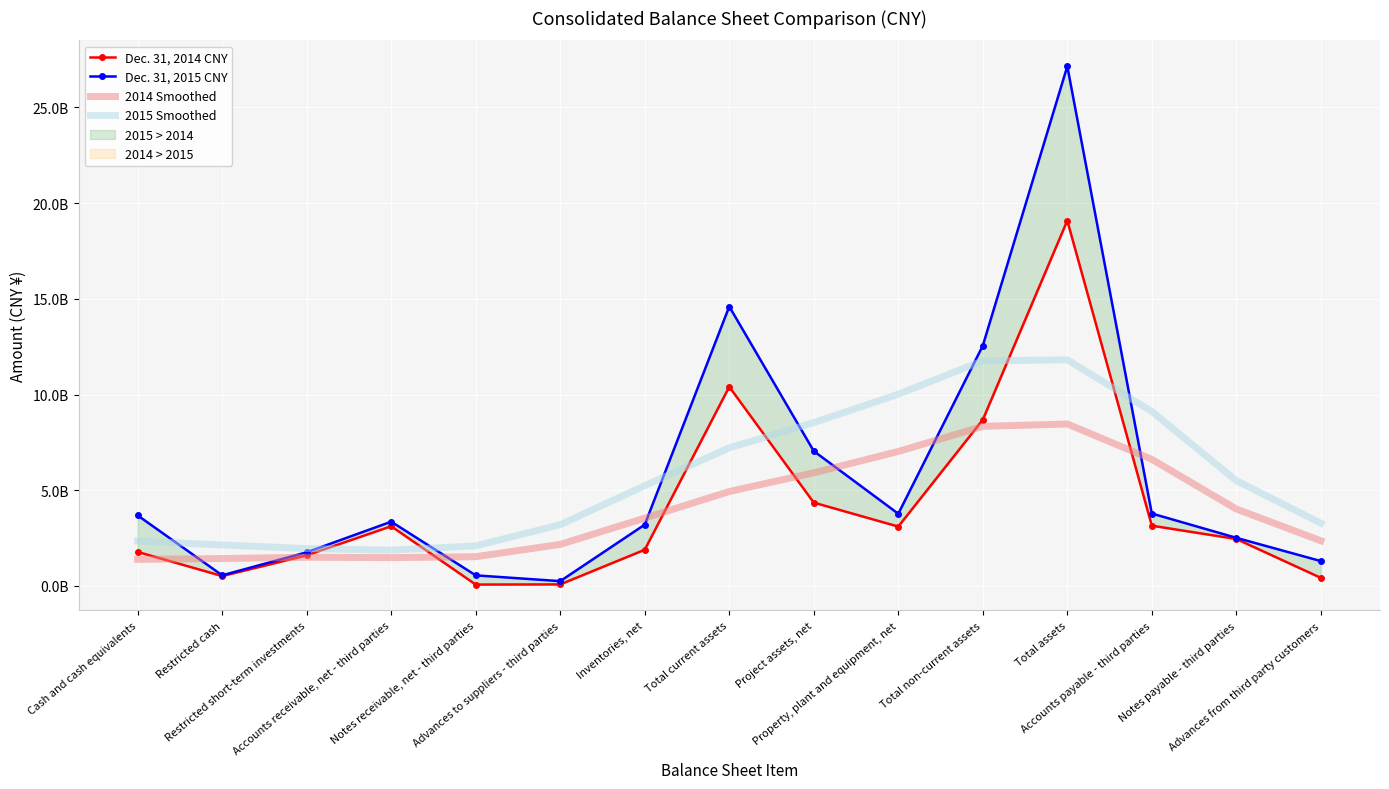

Reading left to right, extract all data points from this chart.

Dec. 31, 2014 CNY: Cash and cash equivalents=1777020667	Restricted cash=517055372	Restricted short-term investments=1599301870	Accounts receivable, net - third parties=3118303420	Notes receivable, net - third parties=72880619	Advances to suppliers - third parties=80922345	Inventories, net=1891148051	Total current assets=10403586228	Project assets, net=4353070389	Property, plant and equipment, net=3101795172	Total non-current assets=8680316873	Total assets=19083903101	Accounts payable - third parties=3147731807	Notes payable - third parties=2452443808	Advances from third party customers=423088515
Dec. 31, 2015 CNY: Cash and cash equivalents=3683664081	Restricted cash=555723874	Restricted short-term investments=1759566398	Accounts receivable, net - third parties=3356719400	Notes receivable, net - third parties=554086532	Advances to suppliers - third parties=251389853	Inventories, net=3203325042	Total current assets=14594589998	Project assets, net=7044728804	Property, plant and equipment, net=3771455478	Total non-current assets=12549958506	Total assets=27144548504	Accounts payable - third parties=3783304934	Notes payable - third parties=2513761916	Advances from third party customers=1299805148
2014 Smoothed: Cash and cash equivalents=1386978598	Restricted cash=1431910924	Restricted short-term investments=1500020361	Accounts receivable, net - third parties=1480862605	Notes receivable, net - third parties=1527855862	Advances to suppliers - third parties=2172655139	Inventories, net=3542356170	Total current assets=4933690480	Project assets, net=5910067175	Property, plant and equipment, net=7026295769	Total non-current assets=8334704024	Total assets=8460856881	Accounts payable - third parties=6613488722	Notes payable - third parties=4019645692	Advances from third party customers=2361179825
2015 Smoothed: Cash and cash equivalents=2350737273	Restricted cash=2140159373	Restricted short-term investments=1952507799	Accounts receivable, net - third parties=1868819265	Notes receivable, net - third parties=2094093922	Advances to suppliers - third parties=3199106702	Inventories, net=5238981759	Total current assets=7213379604	Project assets, net=8532860727	Property, plant and equipment, net=10014719715	Total non-current assets=11757779998	Total assets=11812517922	Accounts payable - third parties=9113590565	Notes payable - third parties=5498427774	Advances from third party customers=3278946061